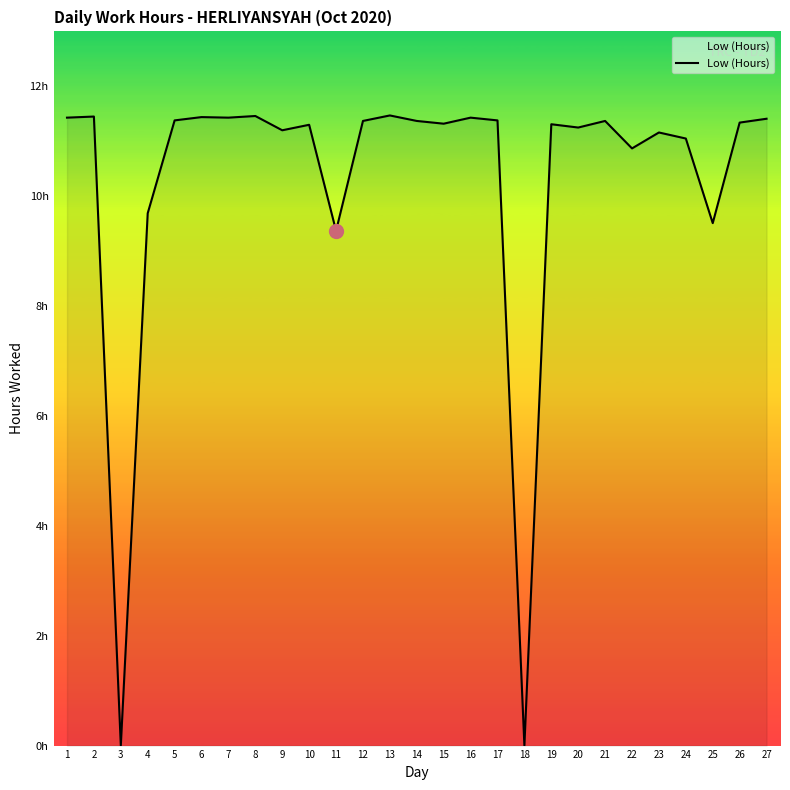

Is this an area chart (filled region under the line)?

Yes